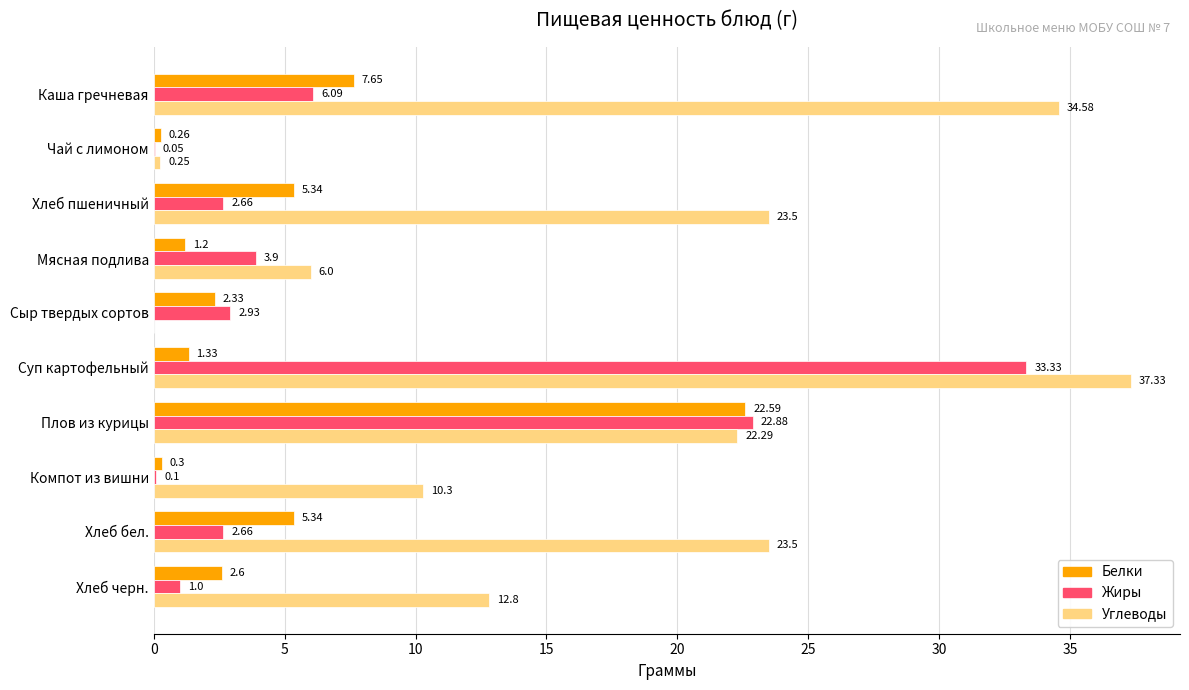

What is the total value across all series at Чай с лимоном?

0.6